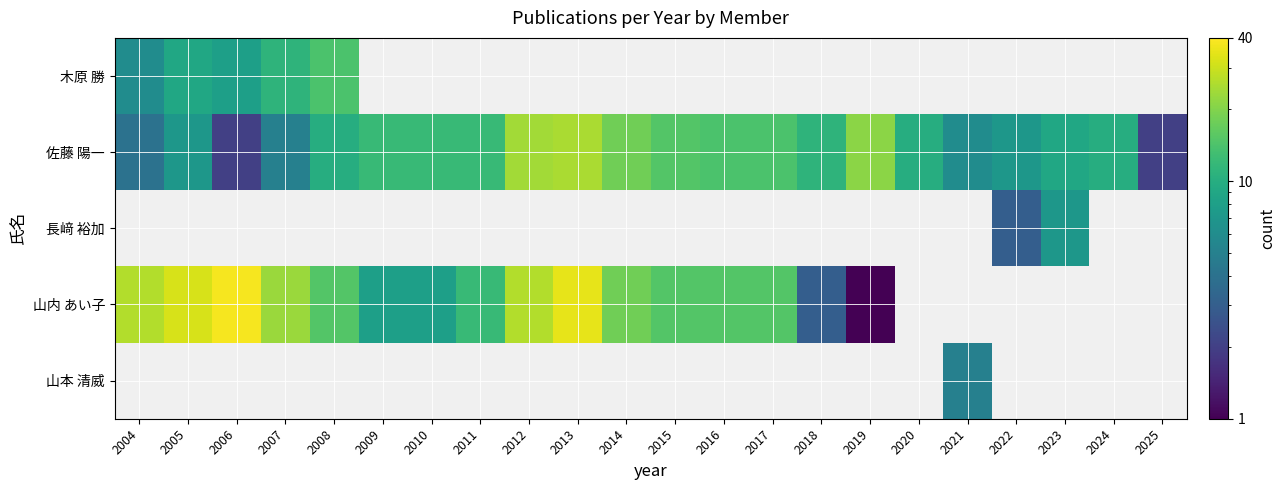

How many data points in 佐藤 陽一 are above 11?

10